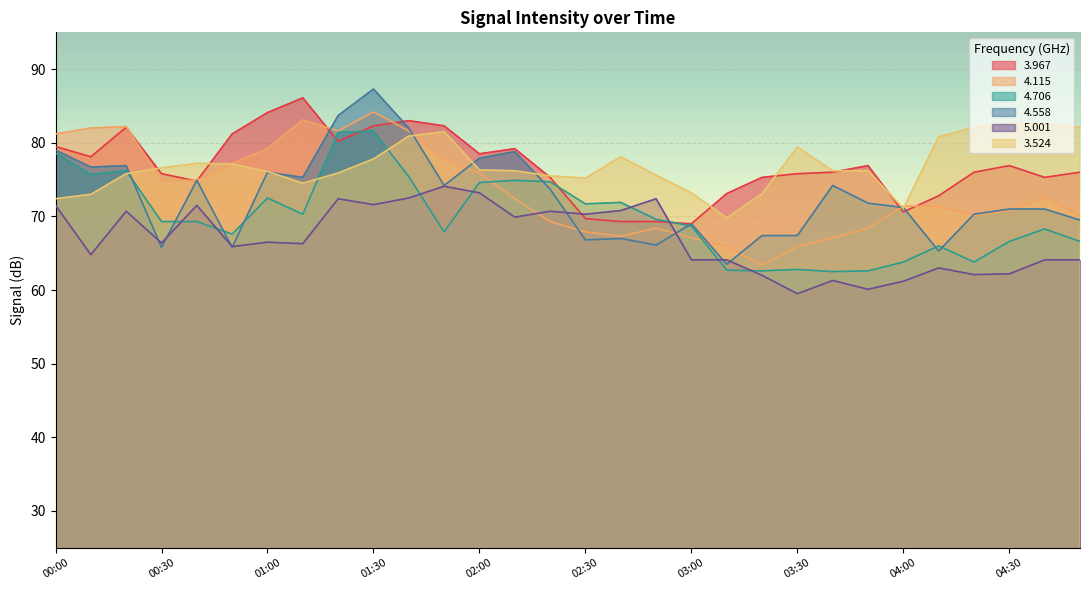

Which category has the highest value across all series?

01:30